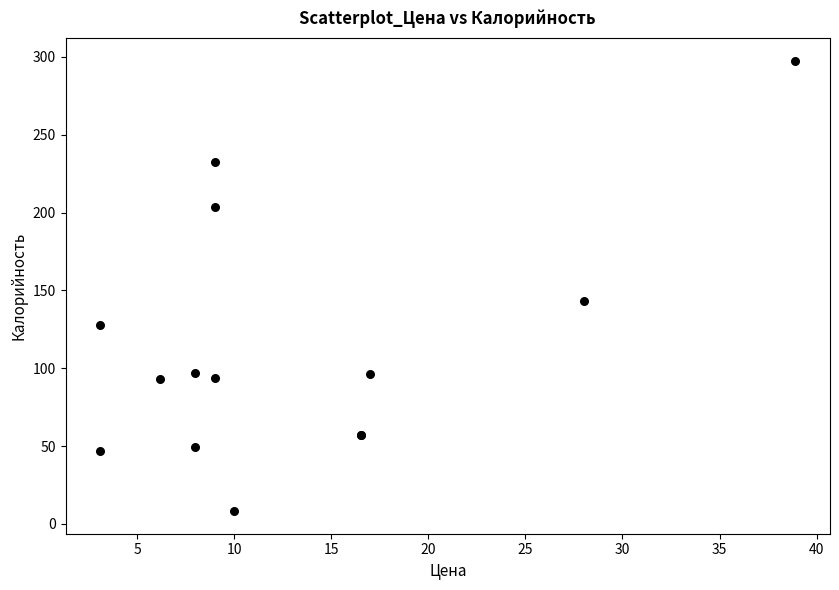

What Y value in the scatter plot is closest to 152?

143.3